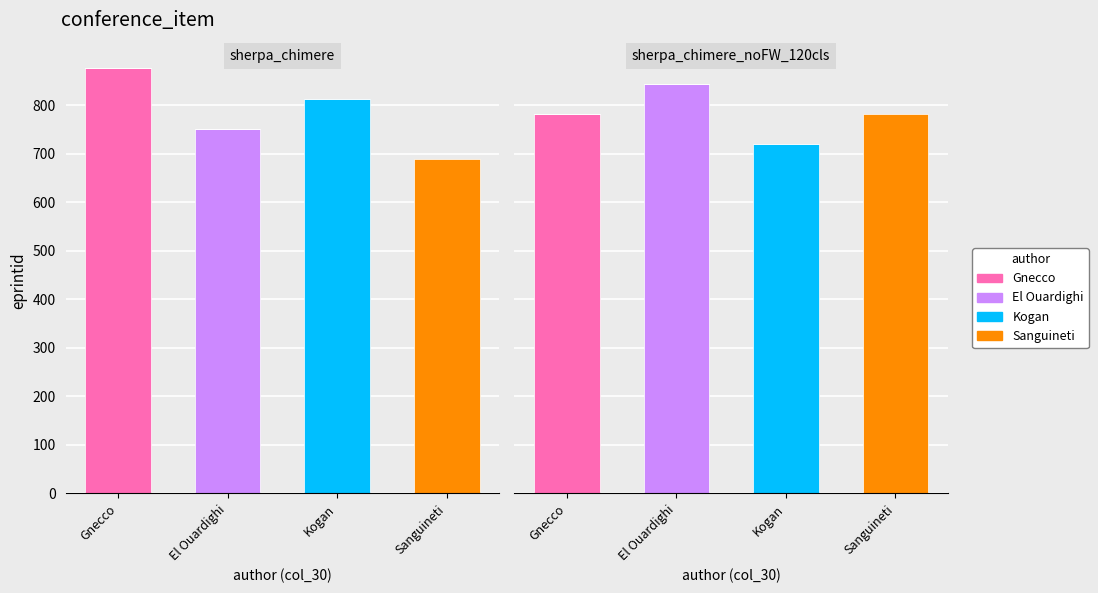

At which category is the sum across all series the highest?

Gnecco